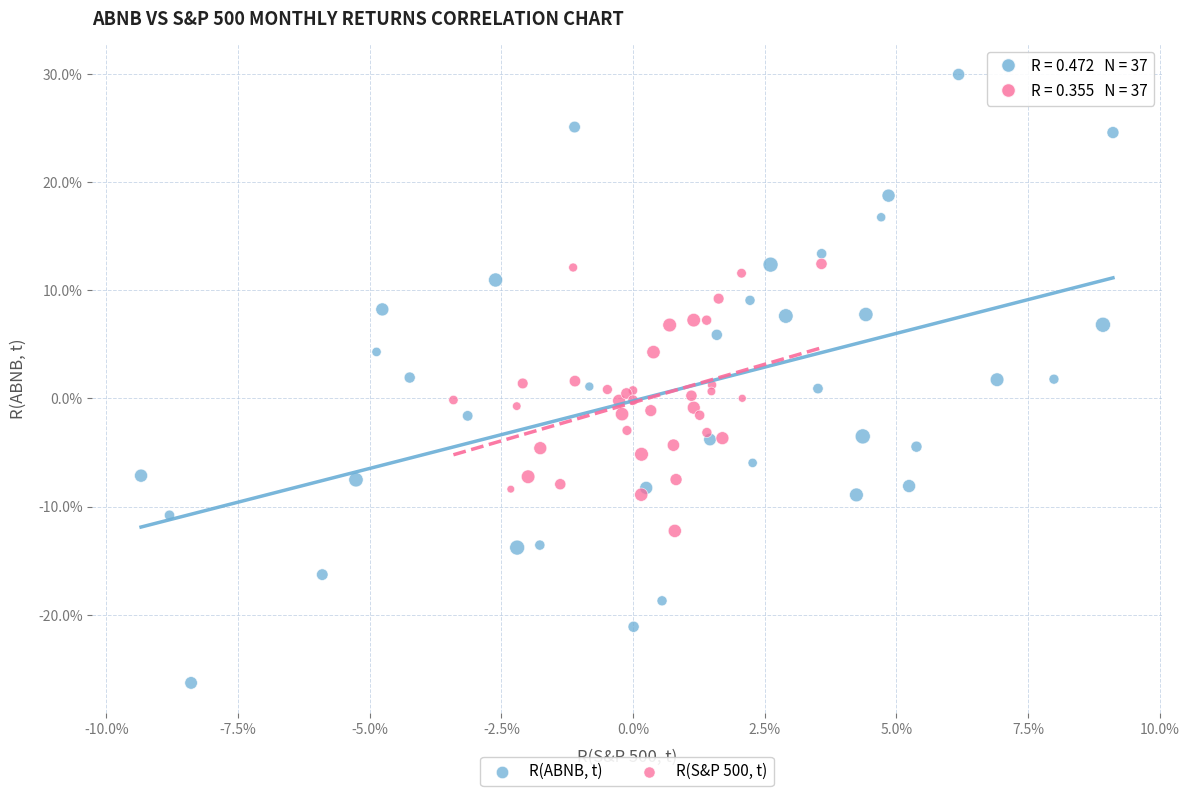

What are all the series names shown in the legend?

R(ABNB, t), R(S&P 500, t)